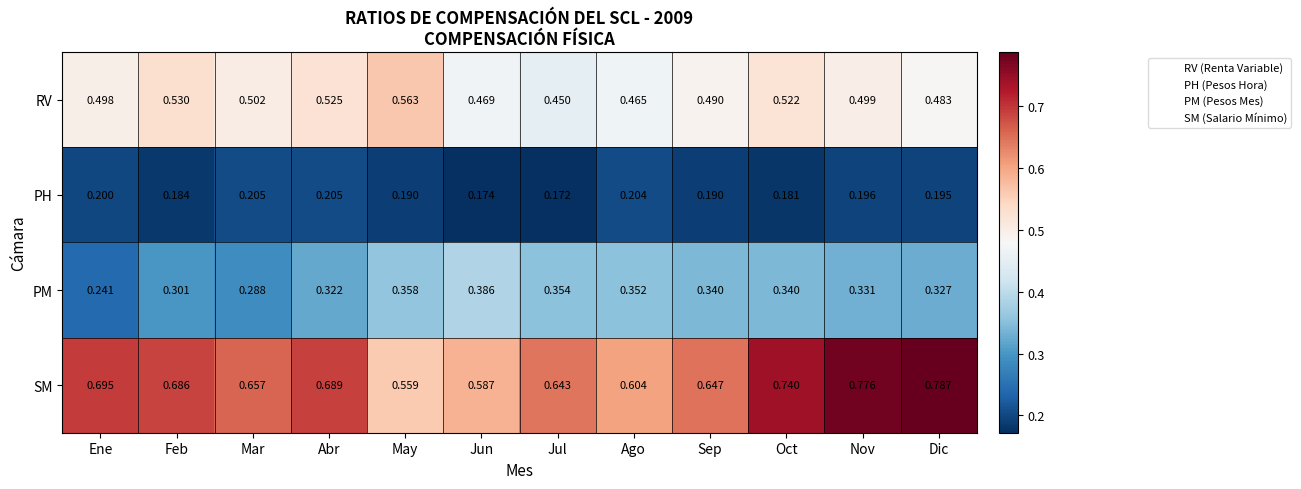

Which category has the lowest value in the PH series?

Jul